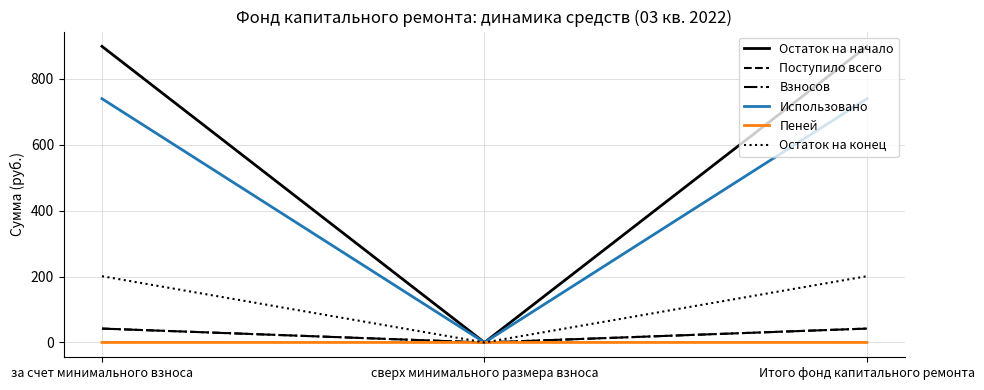

Does the chart have visible grid lines?

Yes